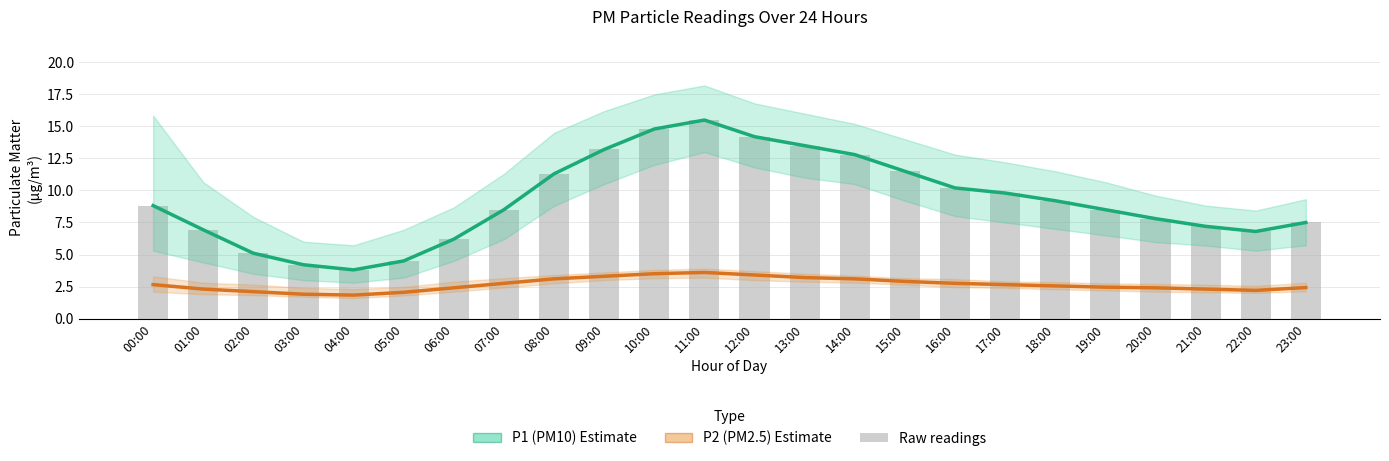

What is the average value of the P2 (PM2.5) Estimate series?

2.7